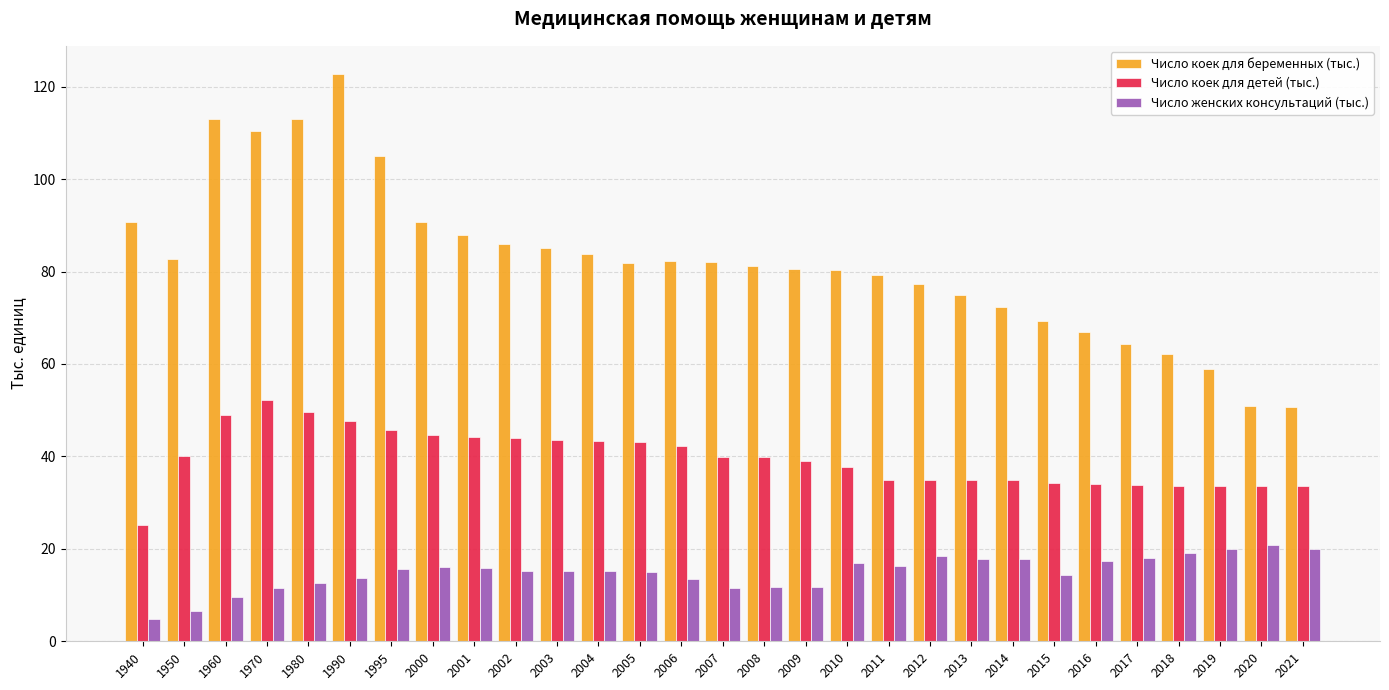

At how many categories does at least one series exceed 48?

29